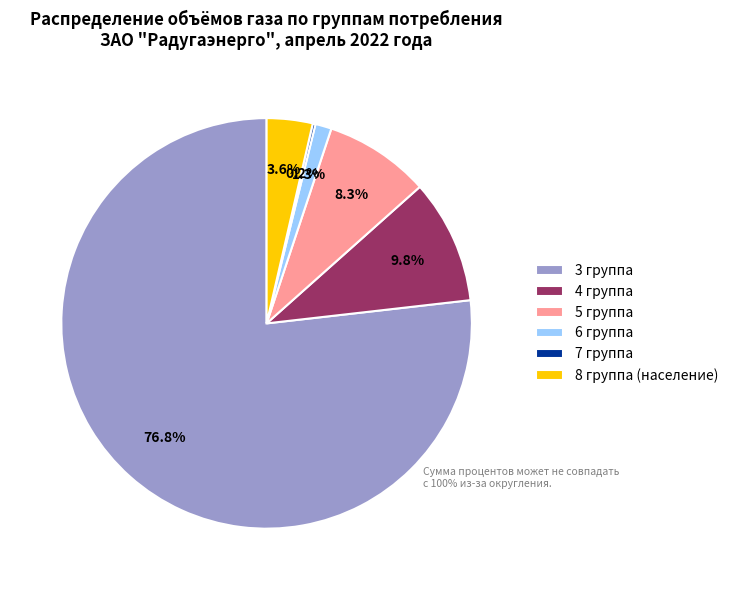

Is the sum of 6 группа and 5 группа greater than half?

No